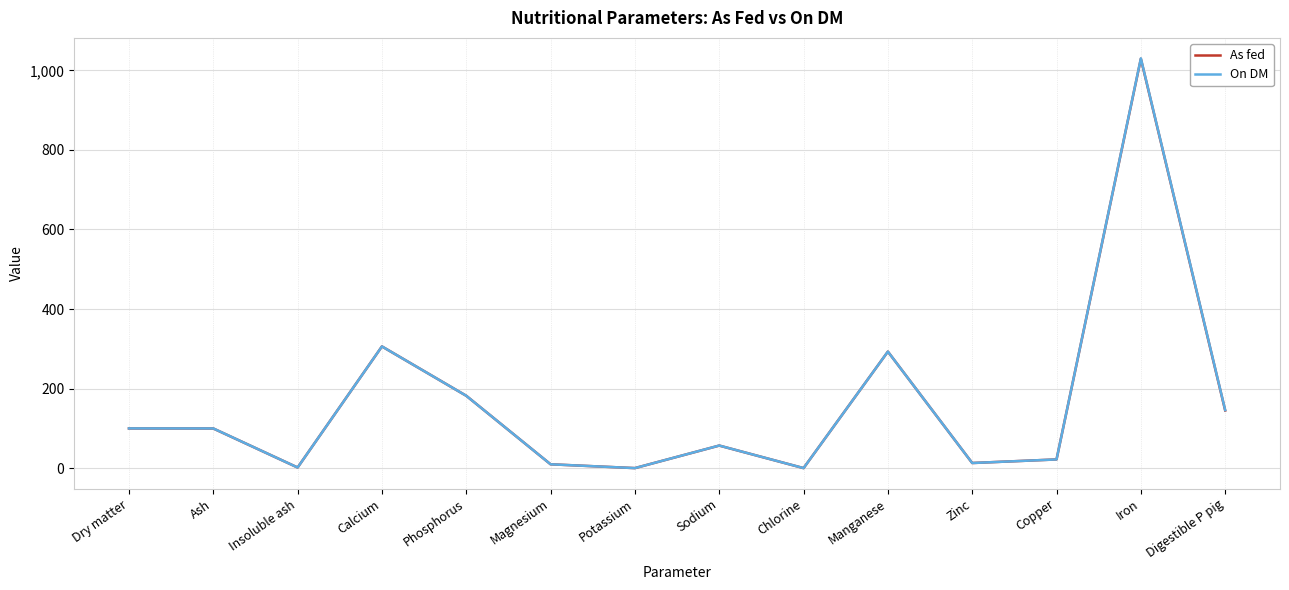

At which category is the sum across all series the highest?

Iron